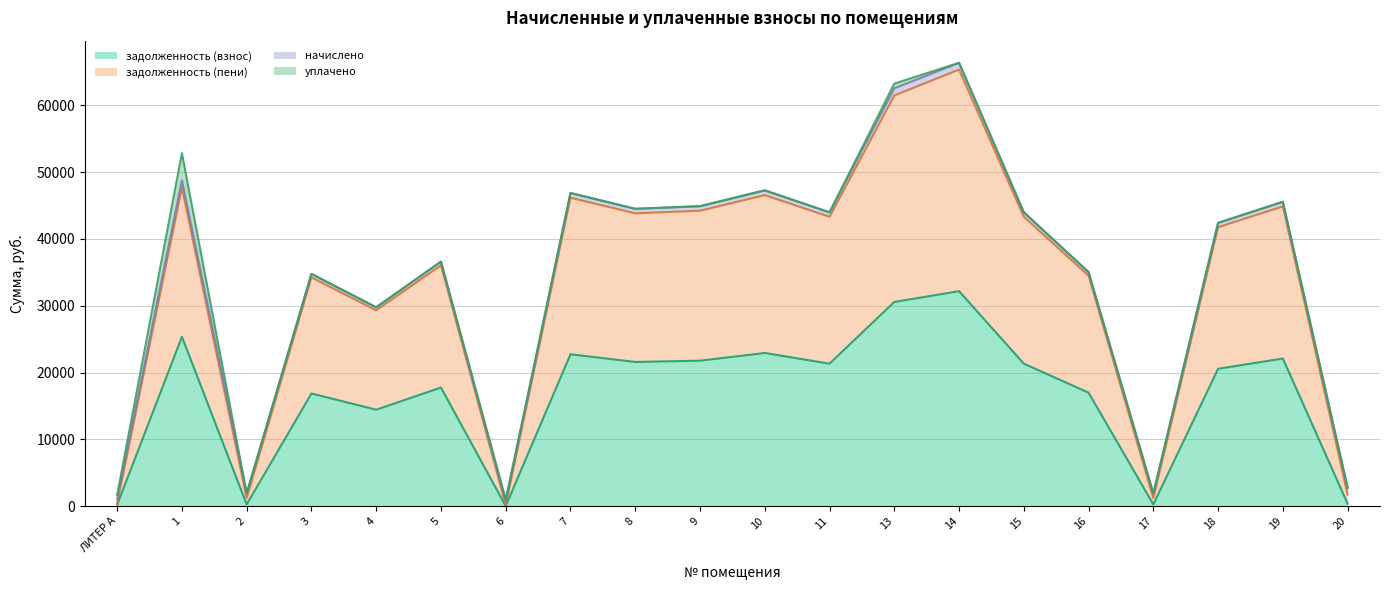

What value does the задолженность (пени) series have at 14?

65371.0